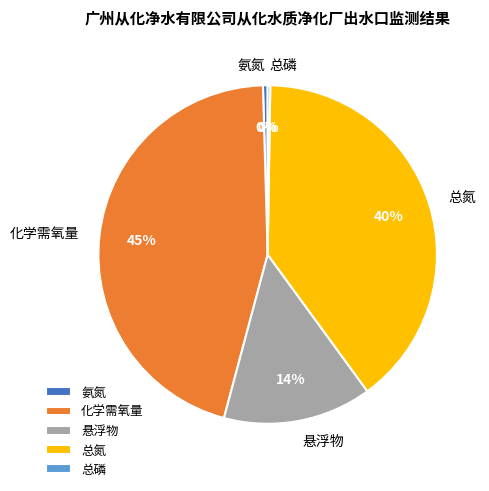

Which category has the biggest portion of the pie?

化学需氧量